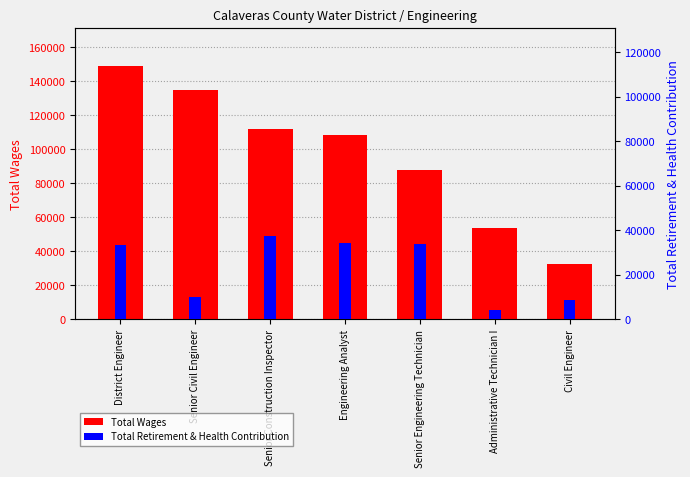

Reading right to left, extract all data points from this chart.

Total Wages: Civil Engineer=32509	Administrative Technician I=53848	Senior Engineering Technician=87911	Engineering Analyst=108208	Senior Construction Inspector=111825	Senior Civil Engineer=134702	District Engineer=149029
Total Retirement & Health Contribution: Civil Engineer=8681	Administrative Technician I=4252	Senior Engineering Technician=34004	Engineering Analyst=34270	Senior Construction Inspector=37428	Senior Civil Engineer=9949	District Engineer=33553